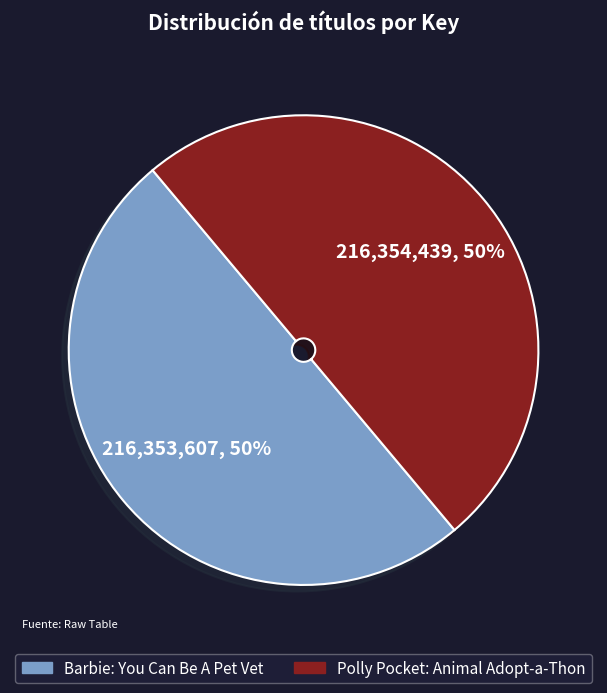

Is it true that Polly Pocket: Animal Adopt-a-Thon is 50% of the pie?

True